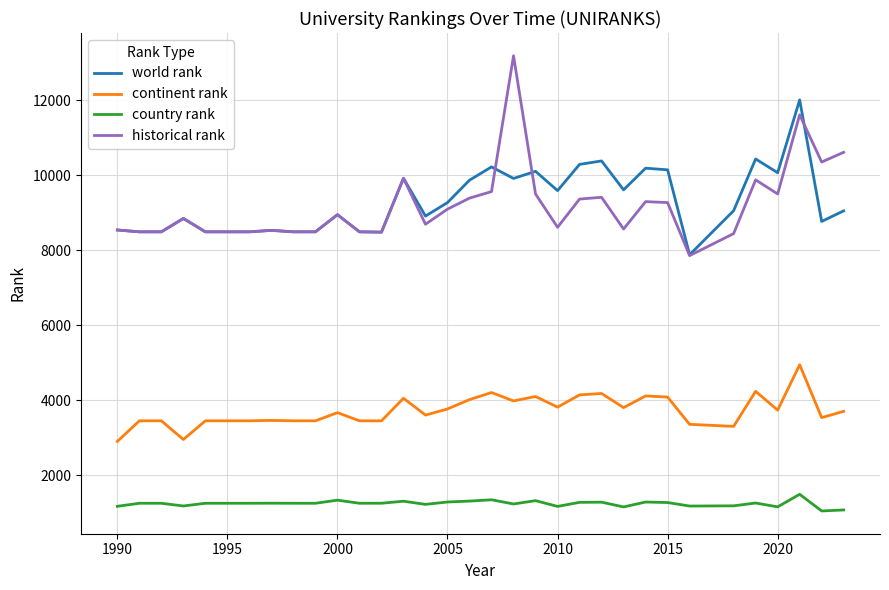

List the series in order of their peak value, highest first.

historical rank, world rank, continent rank, country rank